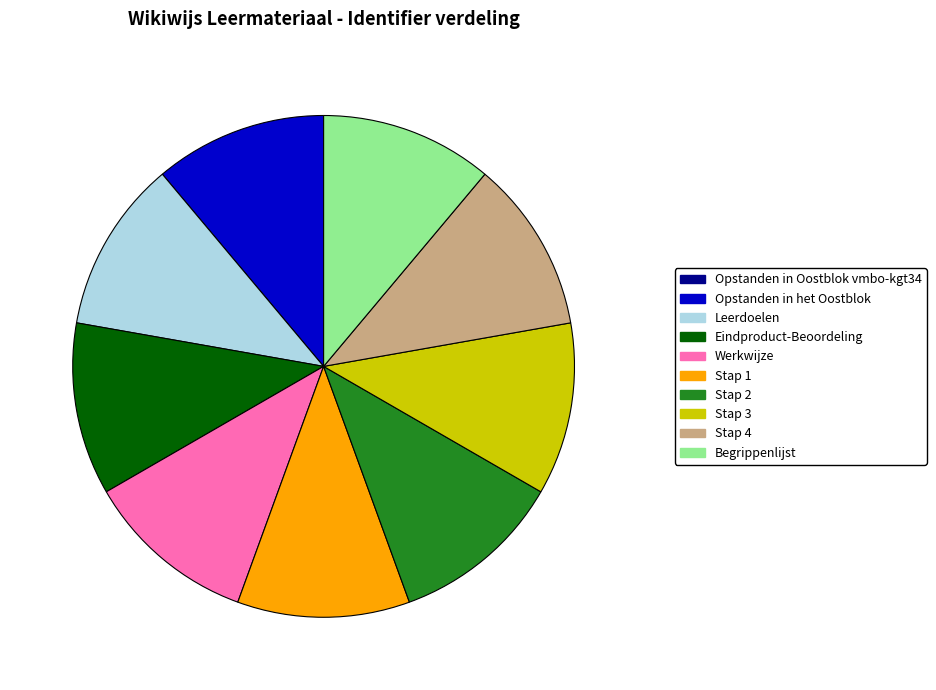

Is Stap 4 the majority of the pie?

No